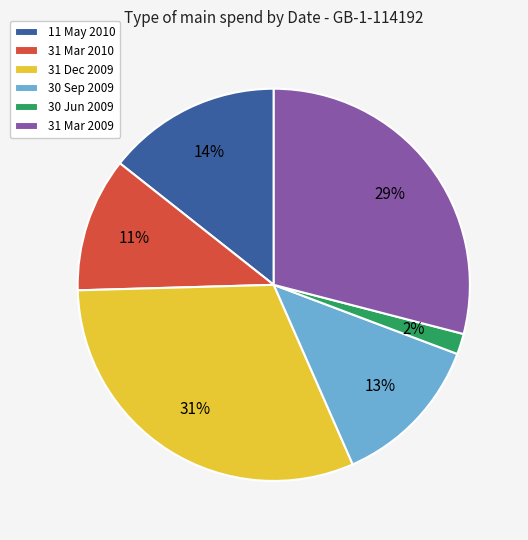

Combined, do 11 May 2010 and 31 Mar 2010 account for over 50%?

No